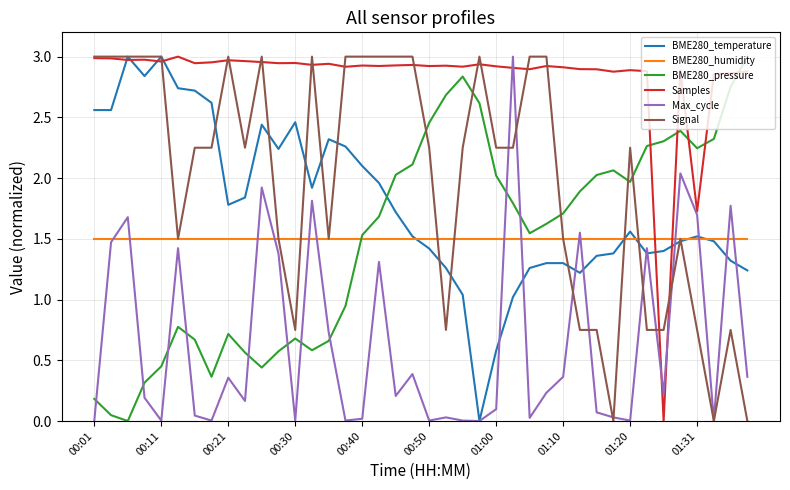

How many lines are shown in the chart?

6